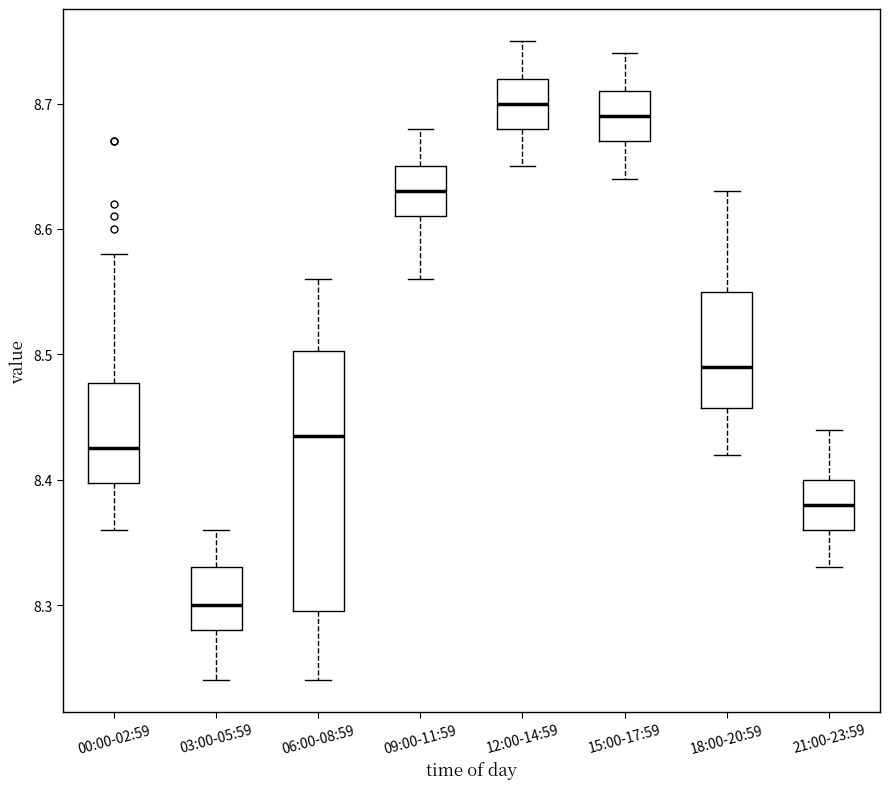

Reading left to right, transcribe this box plot: for each box, give where its median line is, the range the box spans, and where its two whiskers end, as read against the y-axis. The values are not printed on the chart, so give them approximately, as read against the axis.

00:00-02:59: median 8.43, box 8.40 to 8.48, whiskers 8.36 to 8.58
03:00-05:59: median 8.30, box 8.28 to 8.33, whiskers 8.24 to 8.36
06:00-08:59: median 8.44, box 8.30 to 8.50, whiskers 8.24 to 8.56
09:00-11:59: median 8.63, box 8.61 to 8.65, whiskers 8.56 to 8.68
12:00-14:59: median 8.70, box 8.68 to 8.72, whiskers 8.65 to 8.75
15:00-17:59: median 8.69, box 8.67 to 8.71, whiskers 8.64 to 8.74
18:00-20:59: median 8.49, box 8.46 to 8.55, whiskers 8.42 to 8.63
21:00-23:59: median 8.38, box 8.36 to 8.40, whiskers 8.33 to 8.44